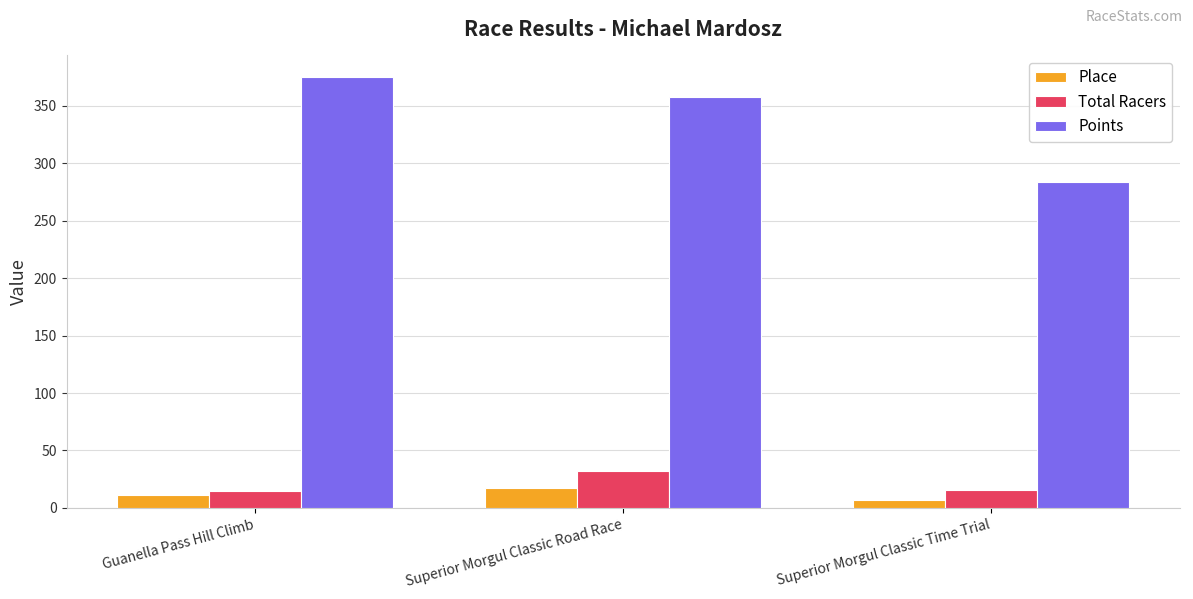

At how many categories does at least one series exceed 287?

2